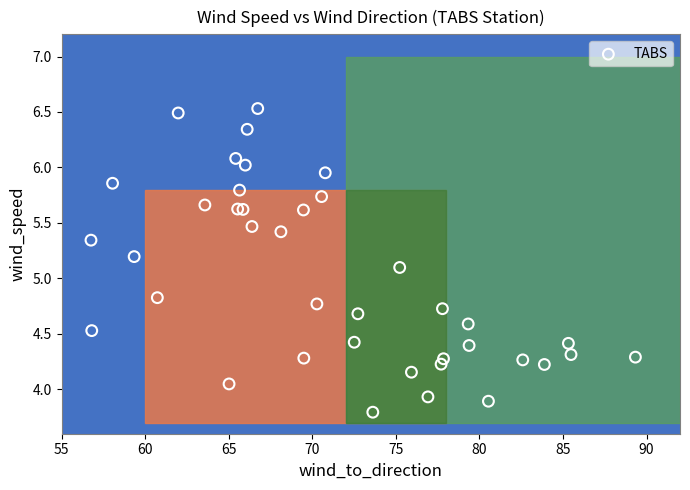

What Y value in the scatter plot is closest to 5?

5.1